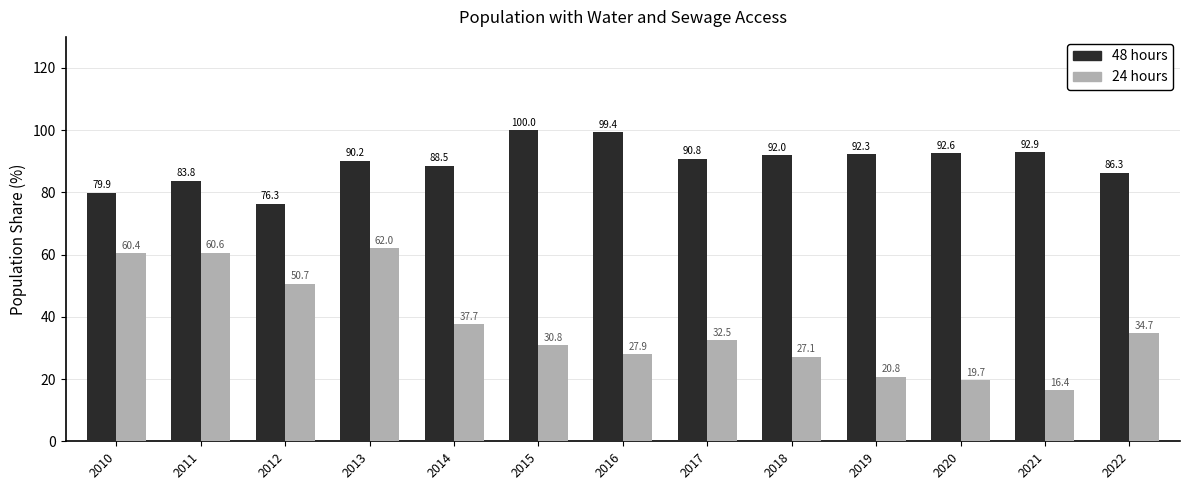

At which category is the sum across all series the highest?

2013